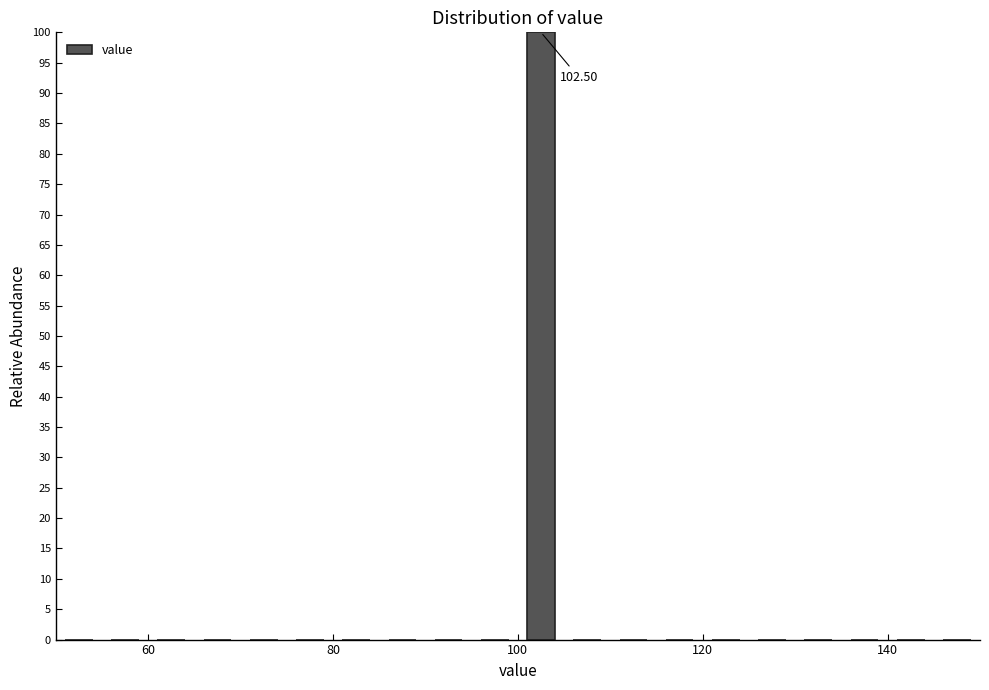

Around what value on the x-axis is the tallest bar? Give the approximate position of its centre, as read against the axis.

102